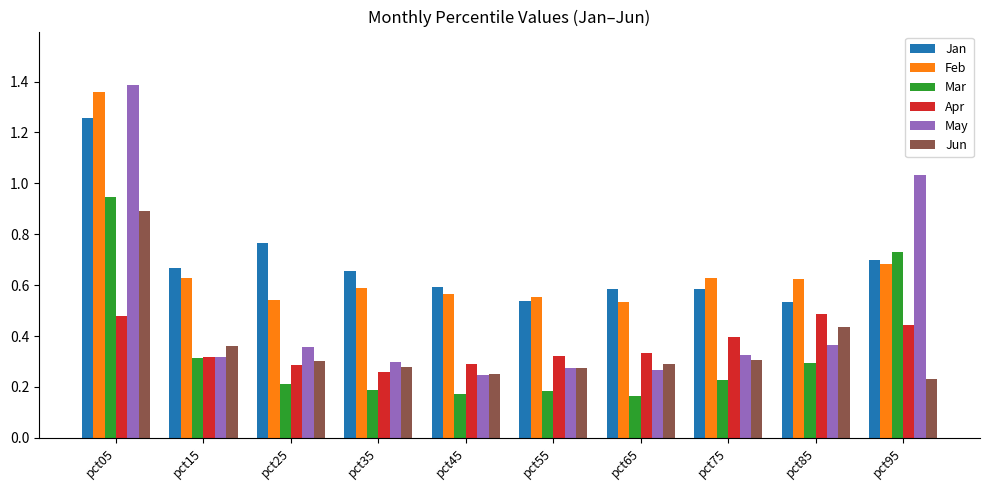

Where is Apr nearest to the value 0?

pct35